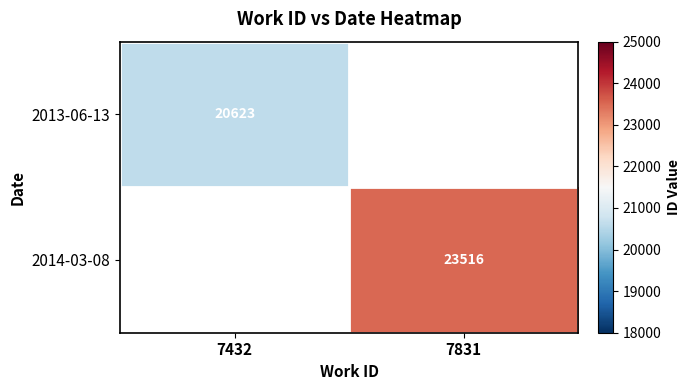

At how many categories does at least one series exceed 22427?

1